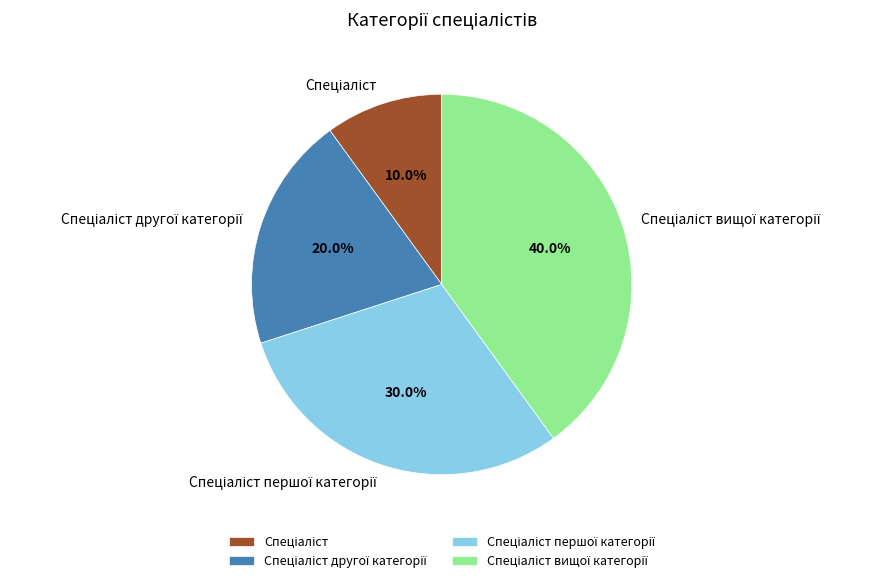

Is there any slice that represents more than half of the pie?

No